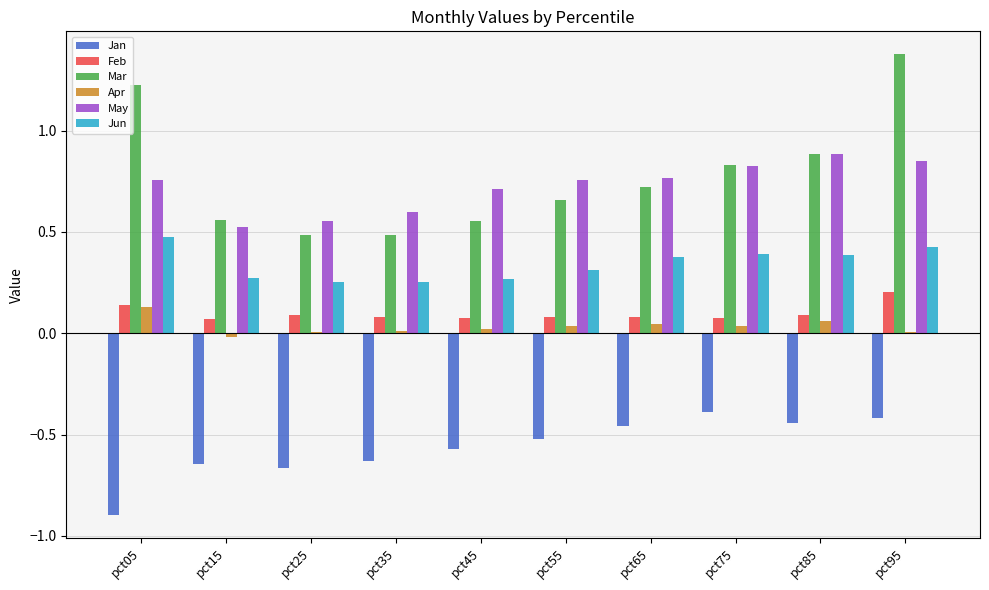

Is it true that Apr equals 0.1 at pct85?

True